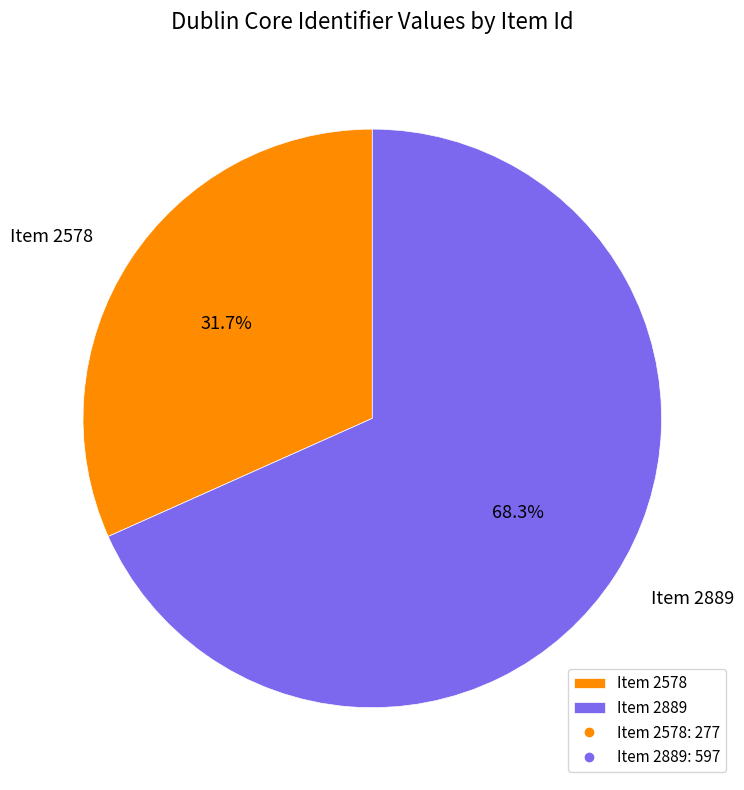

What is the ratio of the value at Item 2889 to the value at Item 2578?

2.2